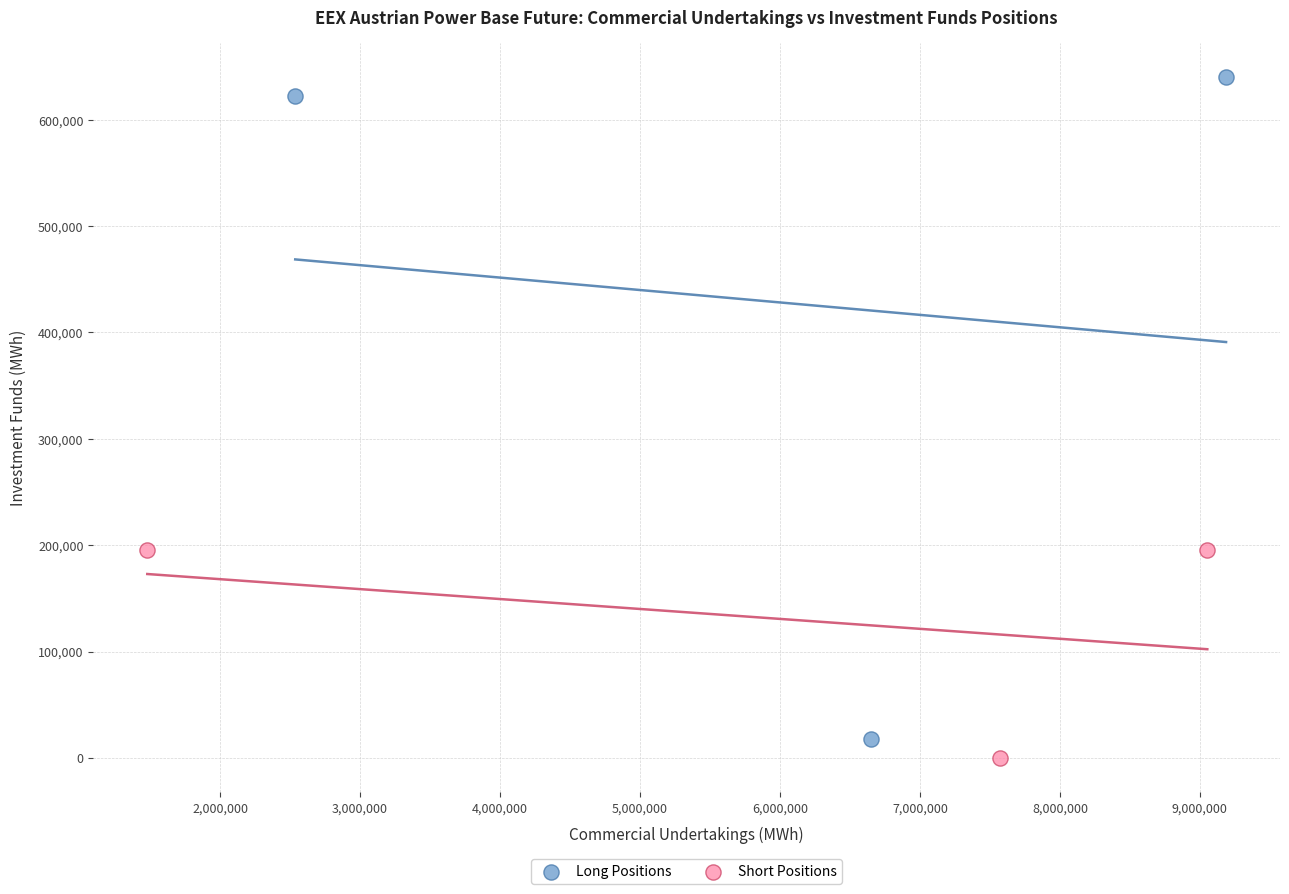

What are all the series names shown in the legend?

Long Positions, Short Positions